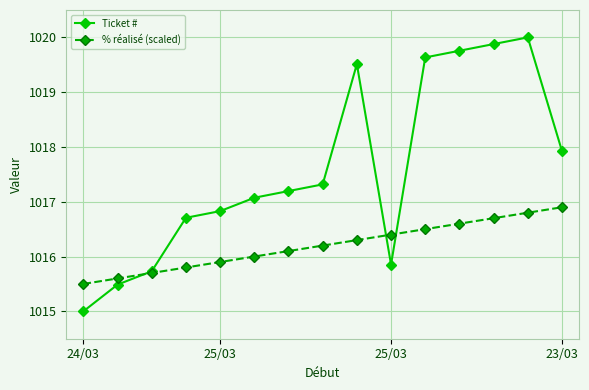

How many intersections are there between Ticket # and % réalisé (scaled)?

3